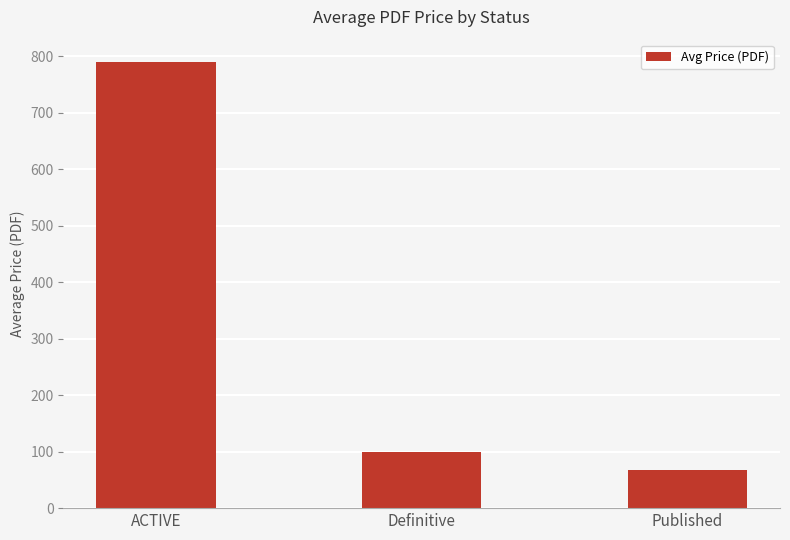

Which label corresponds to the smallest value in the chart?

Published